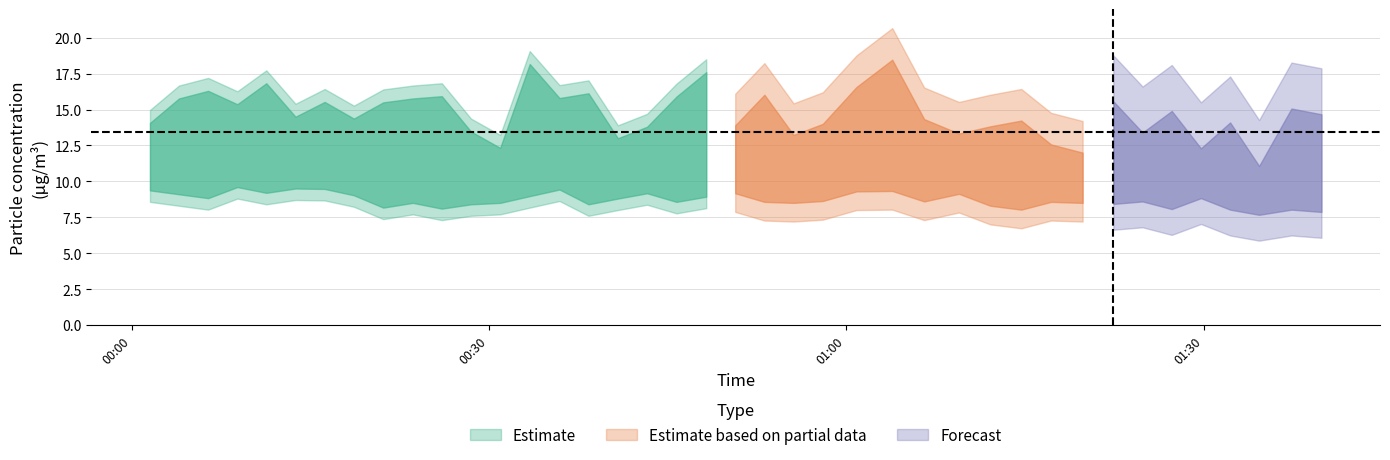

Does the chart have visible grid lines?

Yes